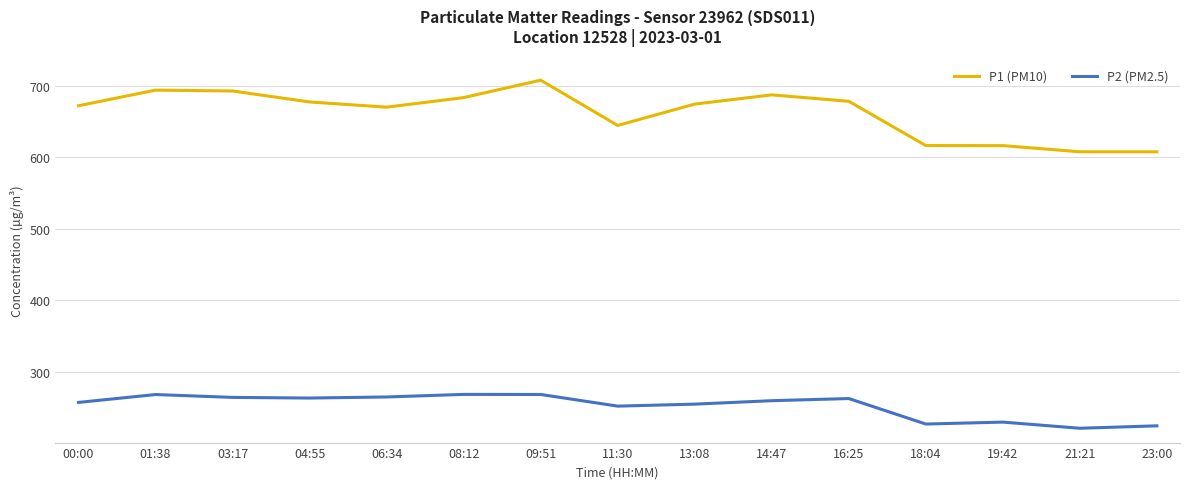

How many lines are shown in the chart?

2